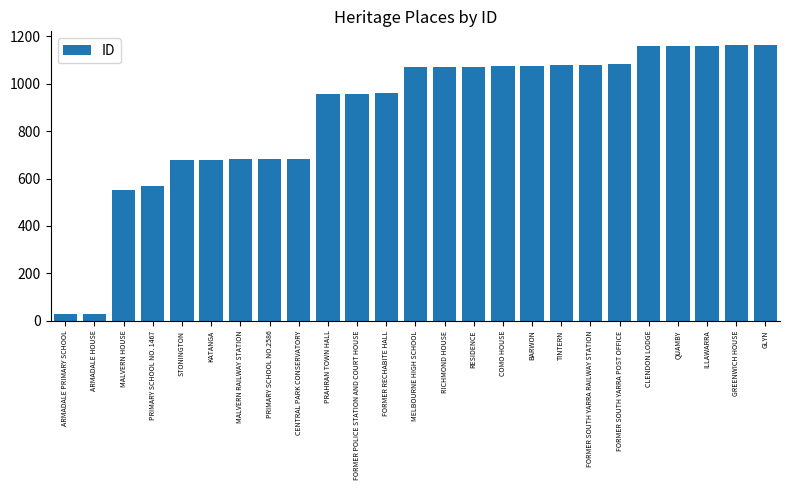

Count the number of categories in the chart.

25